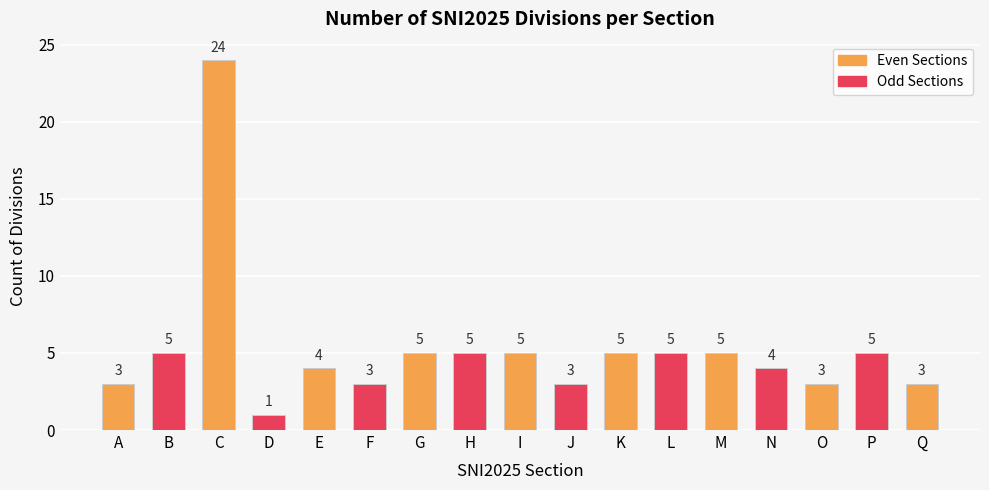

How many bars are there in total?

17